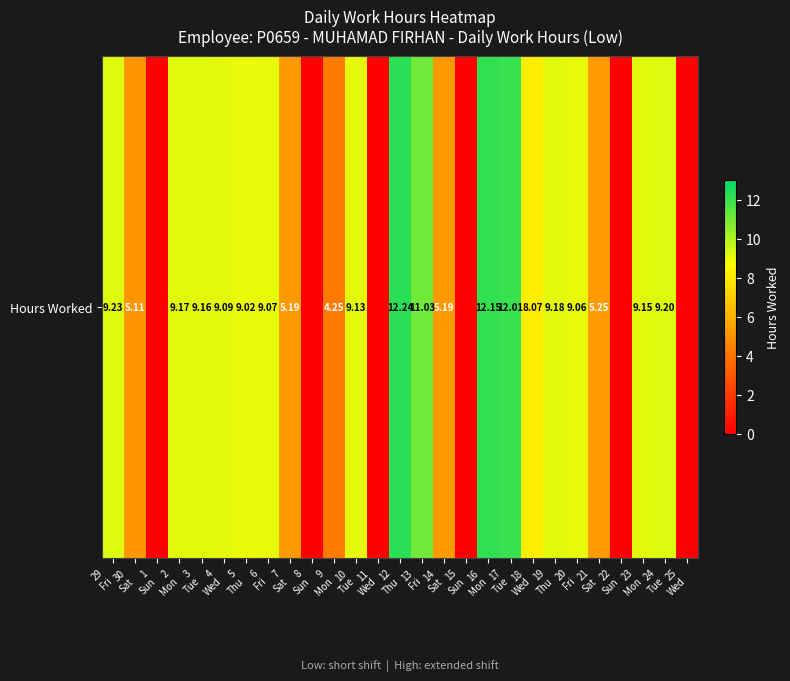

What is the difference between the second highest and minimum values?

12.2